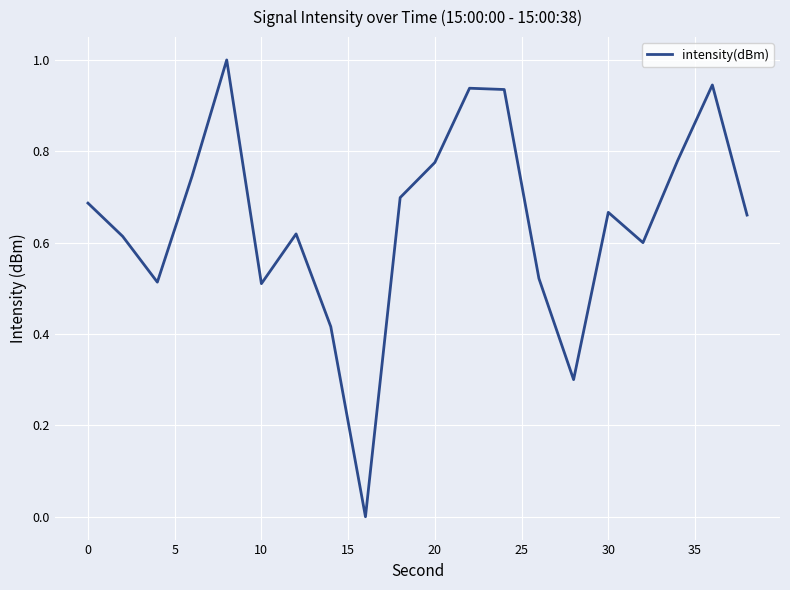

What is the difference between the maximum and minimum values?

1.0